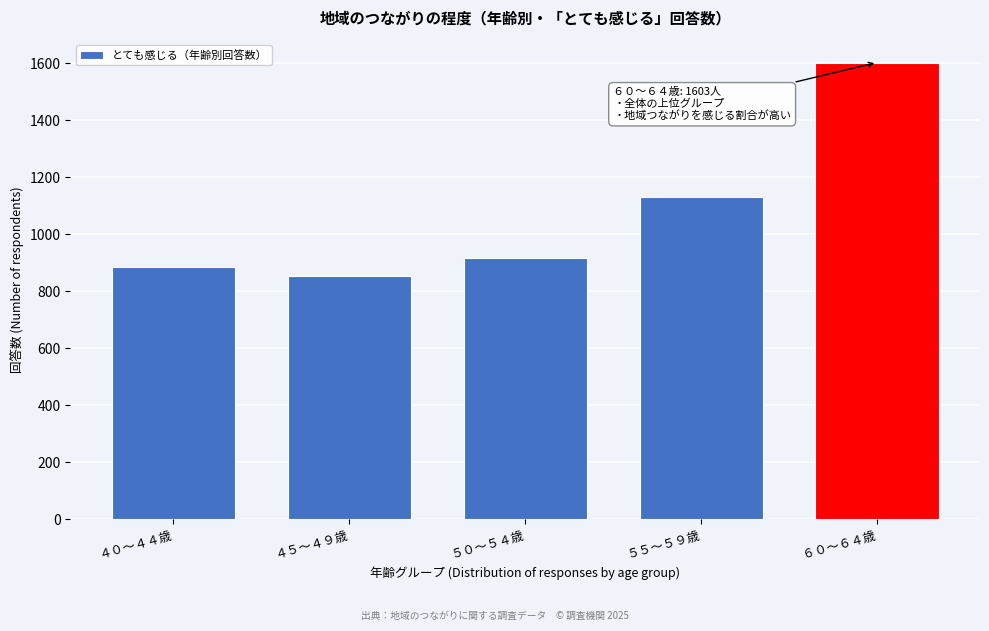

Reading left to right, transcribe all the data shown in this chart.

４０～４４歳=885	４５～４９歳=853	５０～５４歳=917	５５～５９歳=1132	６０～６４歳=1603